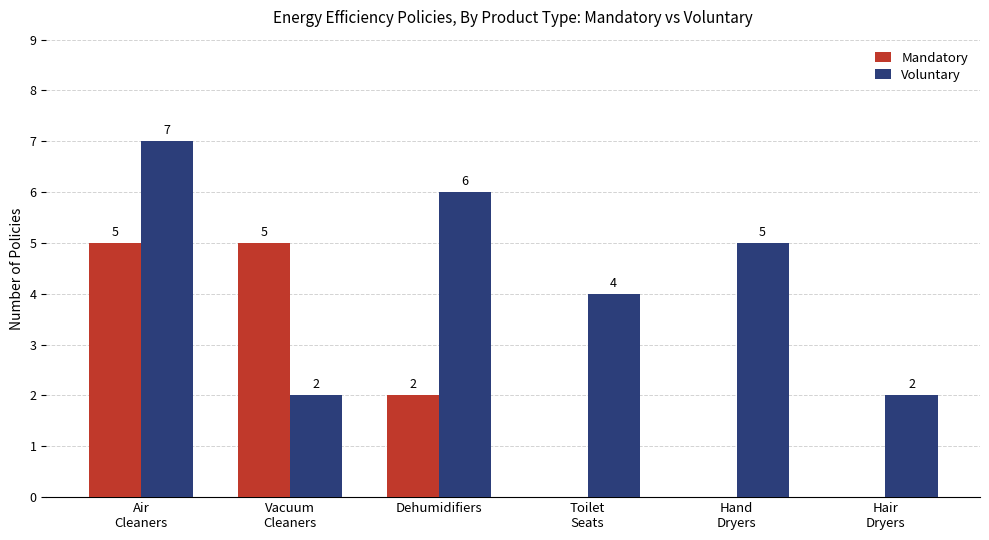

Where is Mandatory nearest to the value 2?

Dehumidifiers